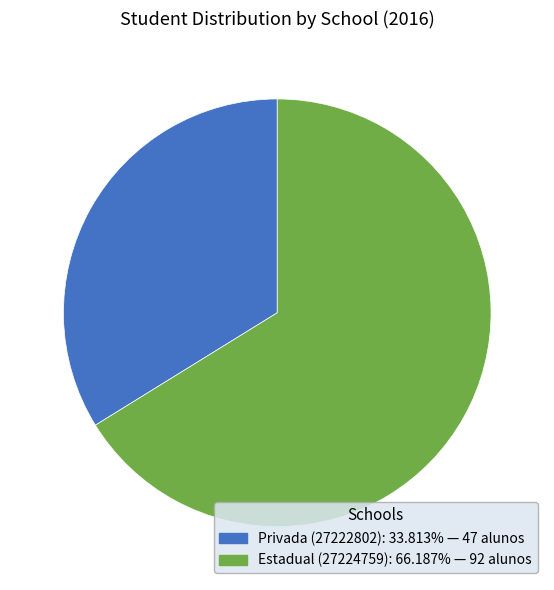

Combined, do Estadual (27224759): 66.187% — 92 alunos and Privada (27222802): 33.813% — 47 alunos account for over 50%?

Yes